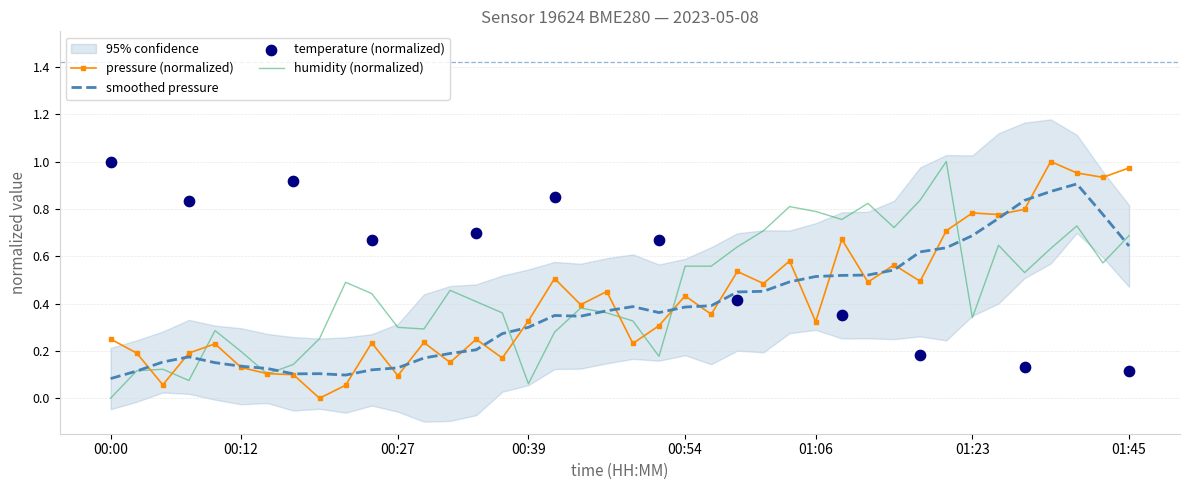

At how many categories does at least one series exceed 0?

40